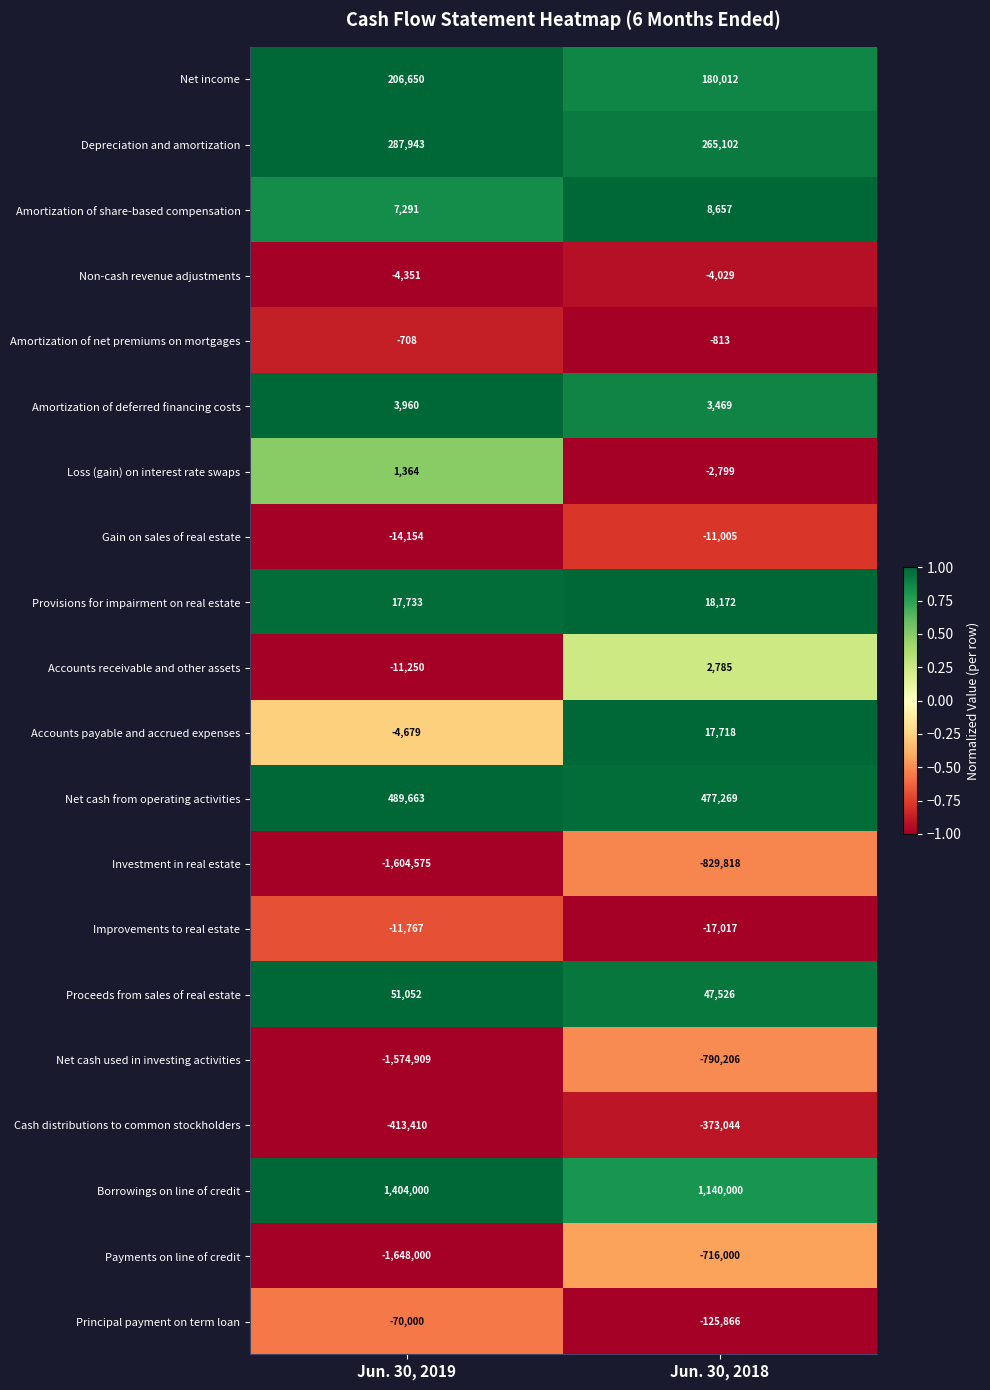

Which series has the largest total across all categories?

Borrowings on line of credit